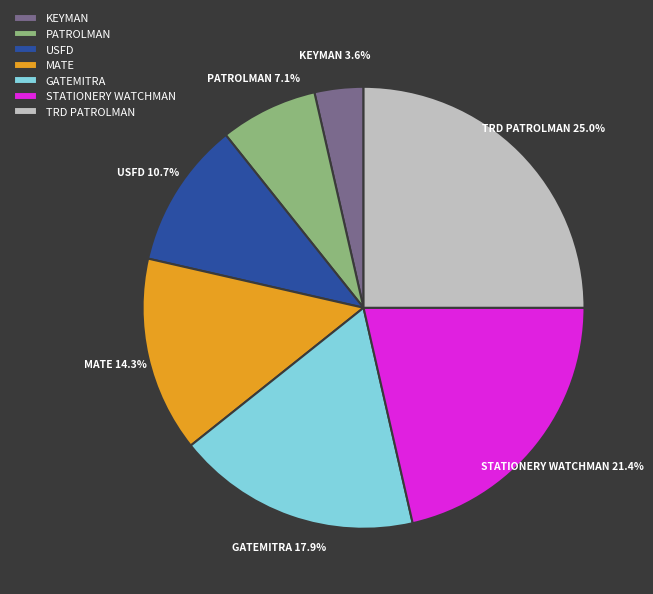

Is there any slice that represents more than half of the pie?

No